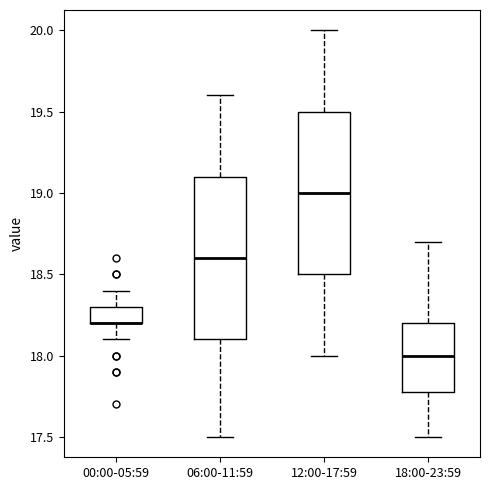

Reading left to right, read every box against the y-axis: the position of its median line, the range the box covers, and the ends of its whiskers. The values are not printed on the chart, so give them approximately, as read against the axis.

00:00-05:59: median 18.2 (drawn on the box's lower edge), box 18.2 to 18.3, whiskers 18.1 to 18.4
06:00-11:59: median 18.6, box 18.1 to 19.1, whiskers 17.5 to 19.6
12:00-17:59: median 19.0, box 18.5 to 19.5, whiskers 18.0 to 20.0
18:00-23:59: median 18.0, box 17.8 to 18.2, whiskers 17.5 to 18.7